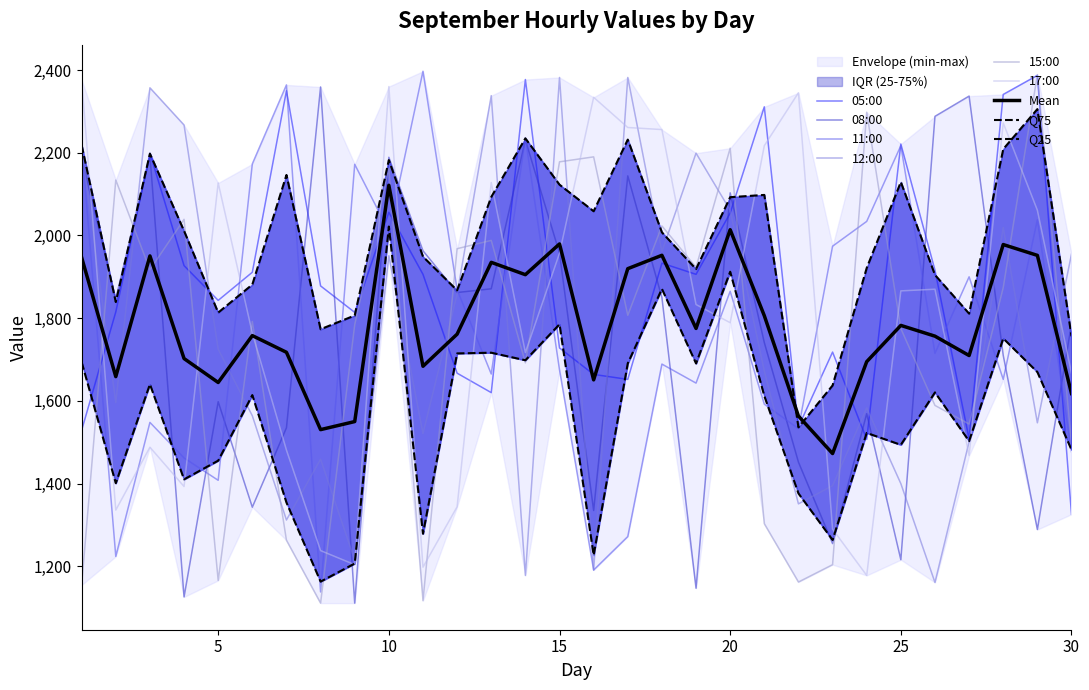

Which series ends up on top after the final intersection of 11:00 and Mean?

Mean